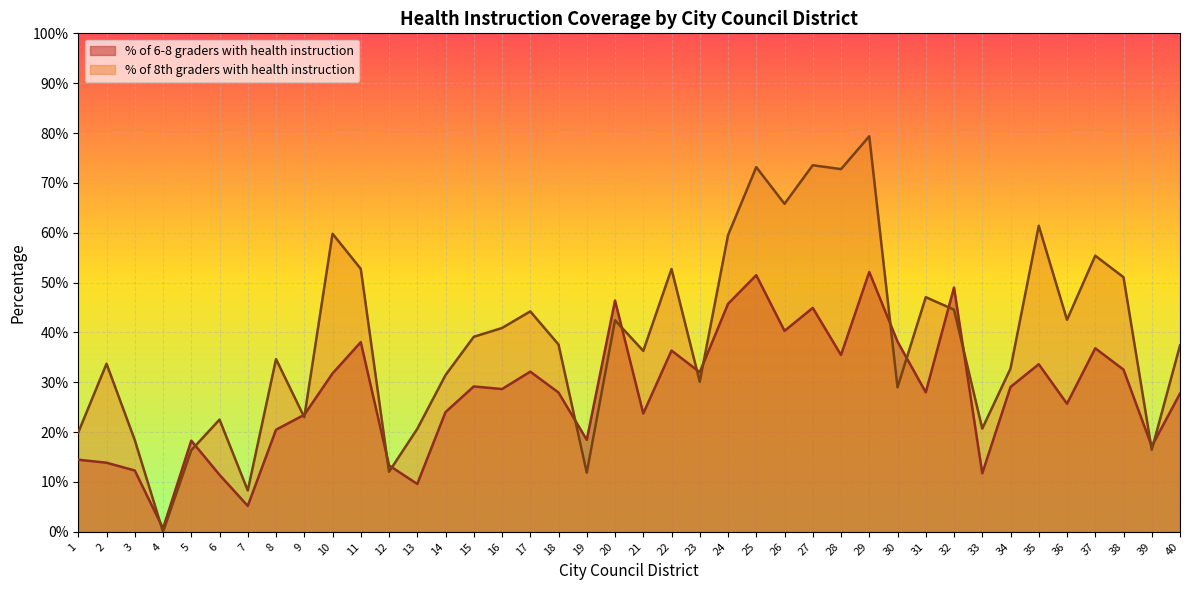

Which label corresponds to the largest value in the chart?

29